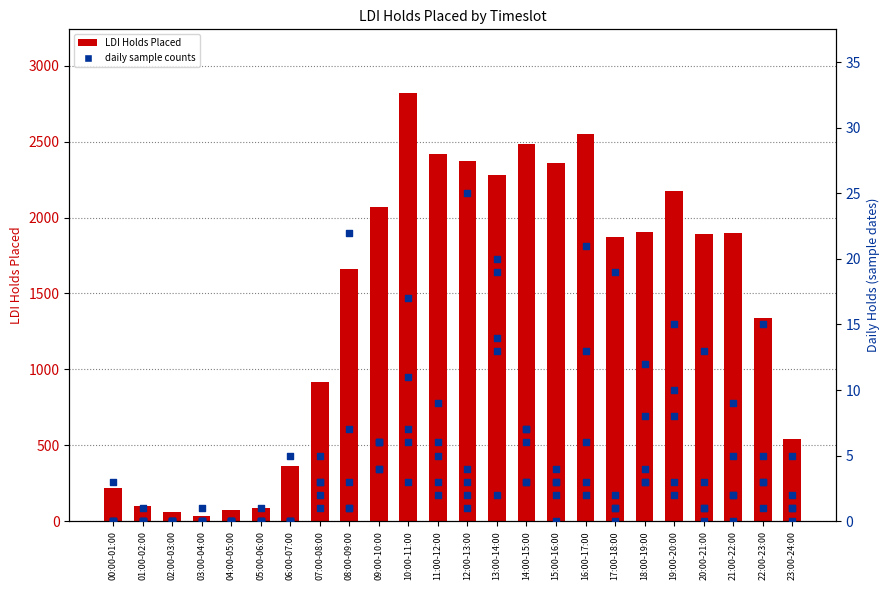

What is the ratio of the value at 09:00-10:00 to the value at 03:00-04:00?

64.7